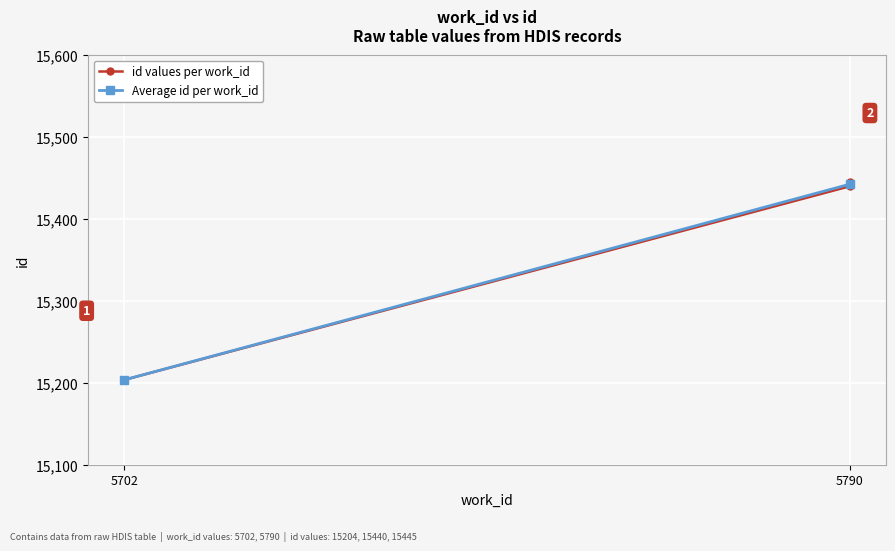

Rank the categories by value from lowest to highest.

5702, 5790, 5790